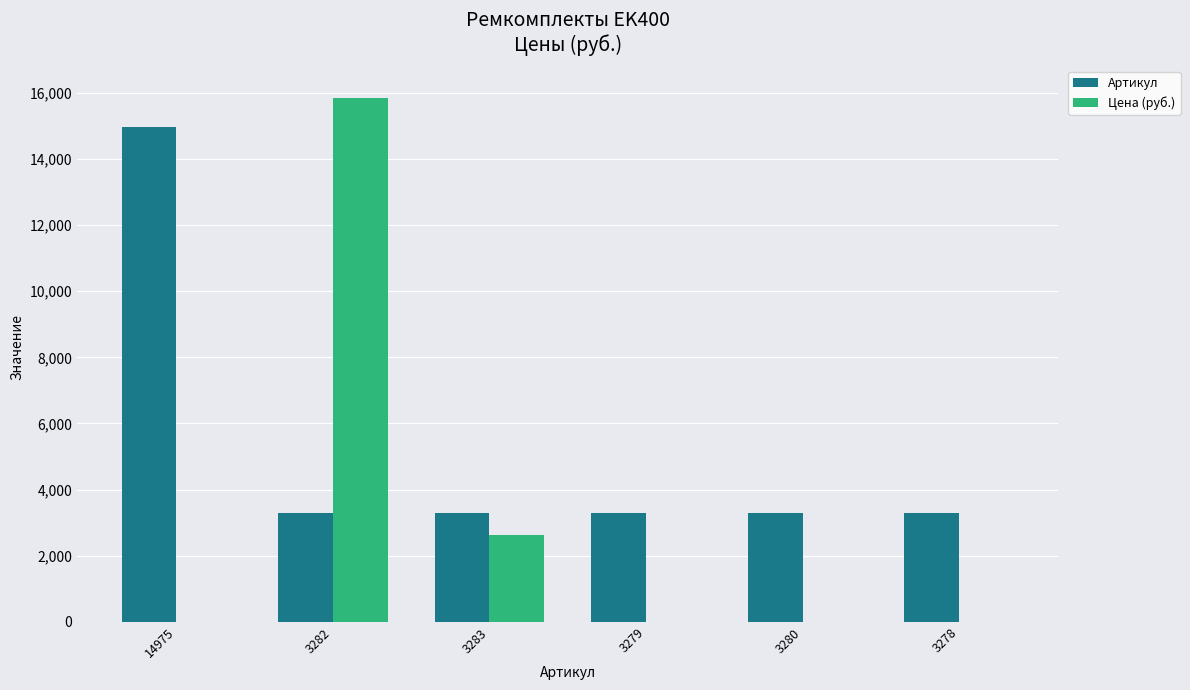

At which category is the sum across all series the highest?

3282